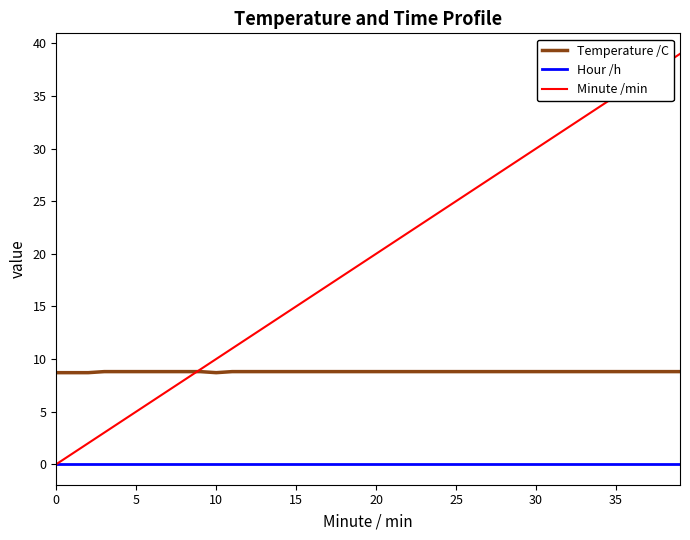

True or false: Temperature /C and Hour /h intersect in this chart.

False